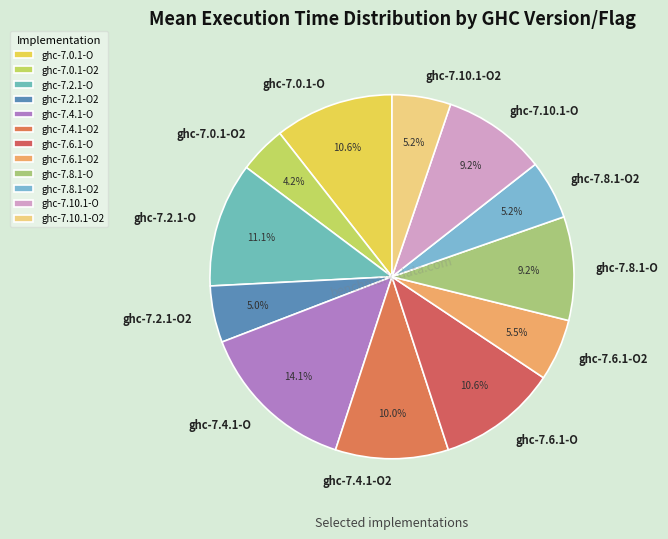

Approximately how many times larger is the value at ghc-7.8.1-O compared to ghc-7.2.1-O?

0.8